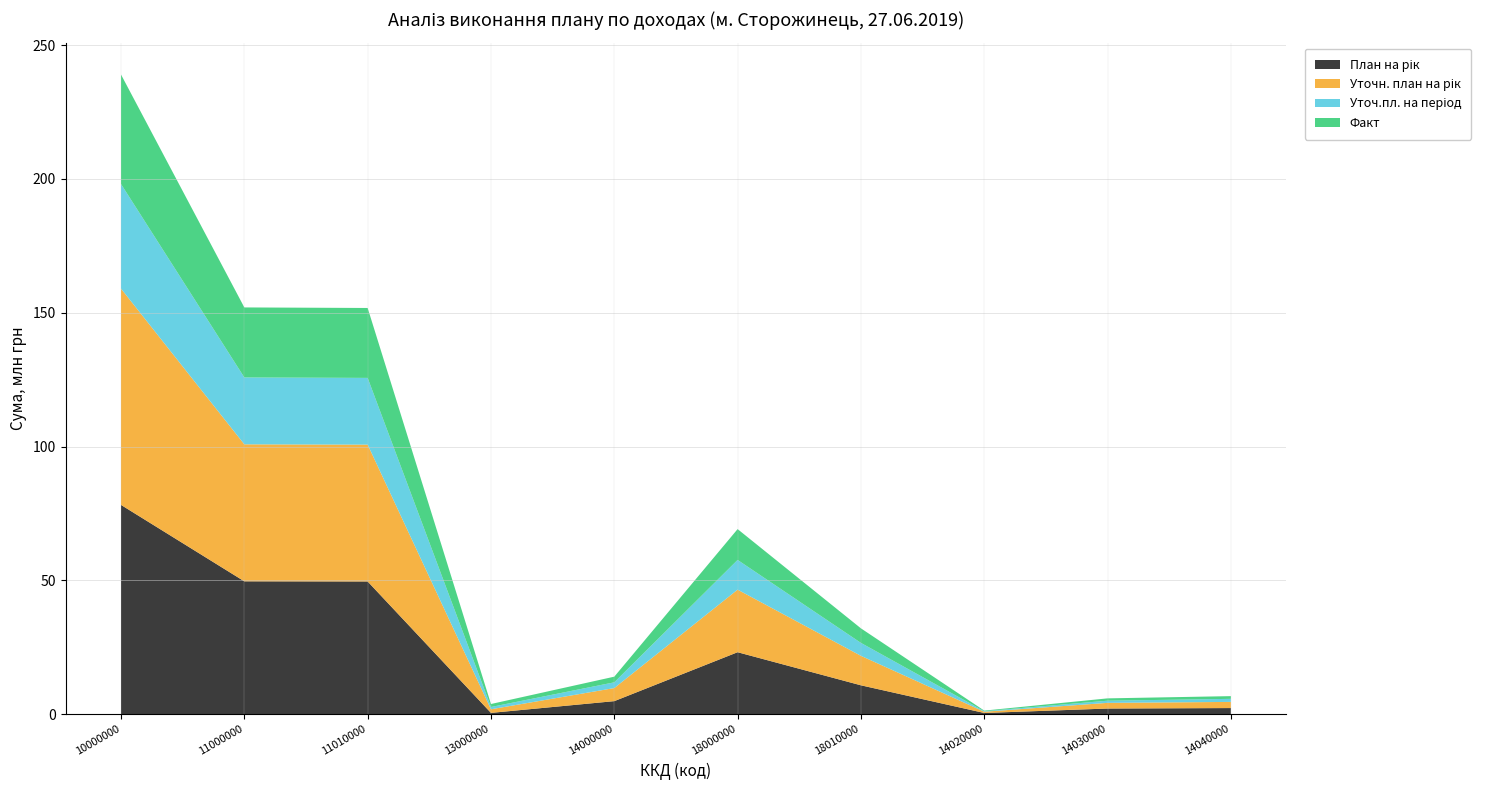

Reading right to left, transcribe all the data shown in this chart.

План на рік: 2300000.0	2120700.0	465400.0	10801300.0	23161400.0	4886100.0	499600.0	49586300.0	49643300.0	78190400.0
Уточн. план на рік: 2300000.0	2120700.0	465400.0	11015300.0	23375400.0	4886100.0	1348000.0	51124000.0	51181000.0	80790500.0
Уточ.пл. на період: 1140000.0	810700.0	195400.0	4829745.0	11105745.0	2146100.0	855200.0	24930050.0	24983750.0	39090795.0
Факт: 1017941.8	869153.7	223044.5	5433568.8	11511256.9	2110139.9	1109759.9	26121083.7	26159018.7	40890175.4